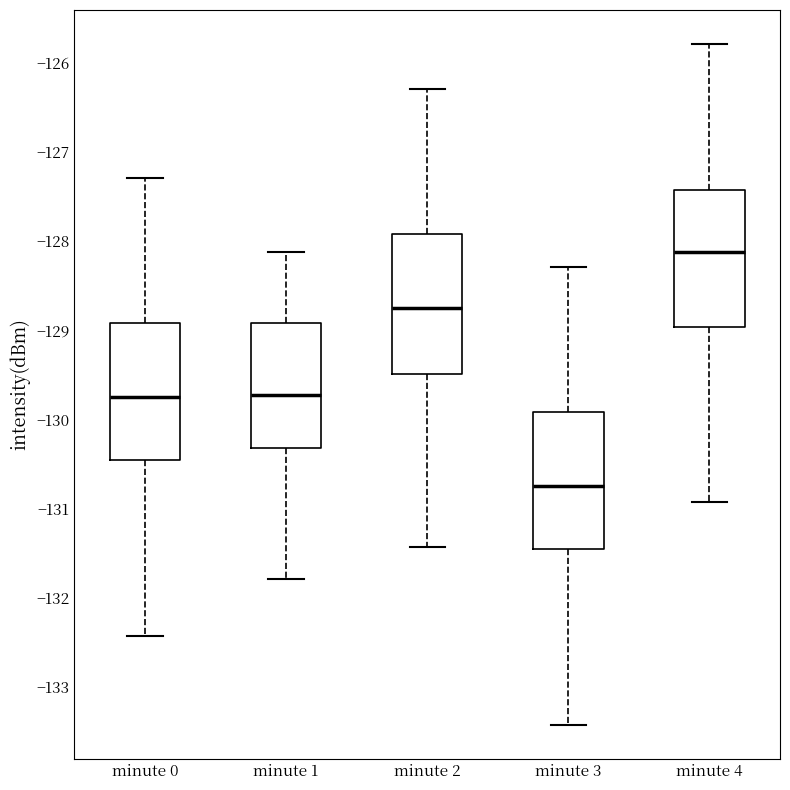

Reading left to right, read every box against the y-axis: the position of its median line, the range the box covers, and the ends of its whiskers. The values are not printed on the chart, so give them approximately, as read against the axis.

minute 0: median -129.7, box -130.5 to -128.9, whiskers -132.4 to -127.3
minute 1: median -129.7, box -130.3 to -128.9, whiskers -131.8 to -128.1
minute 2: median -128.7, box -129.5 to -127.9, whiskers -131.4 to -126.3
minute 3: median -130.7, box -131.5 to -129.9, whiskers -133.4 to -128.3
minute 4: median -128.1, box -129.0 to -127.4, whiskers -130.9 to -125.8